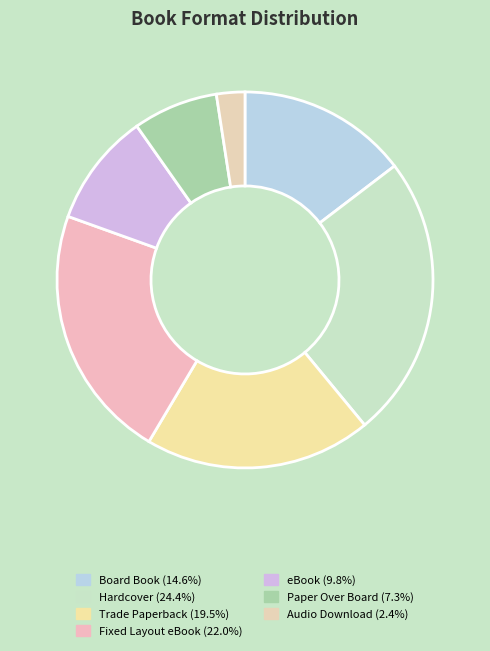

Which category has the biggest portion of the pie?

Hardcover